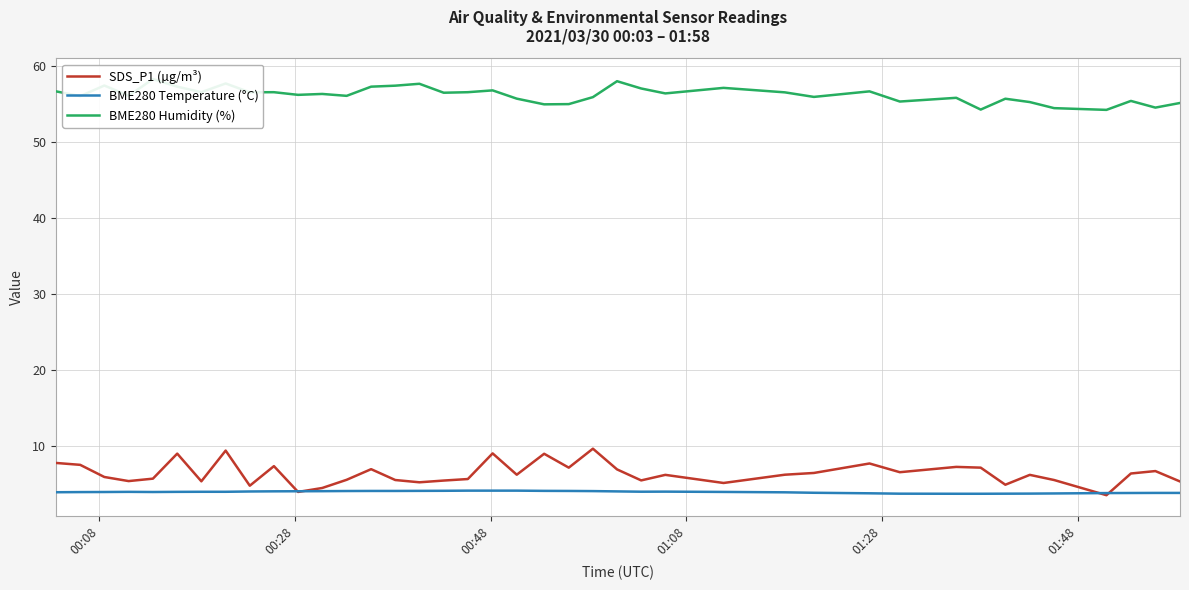

What is the highest value of the BME280 Temperature (°C) series?

4.1